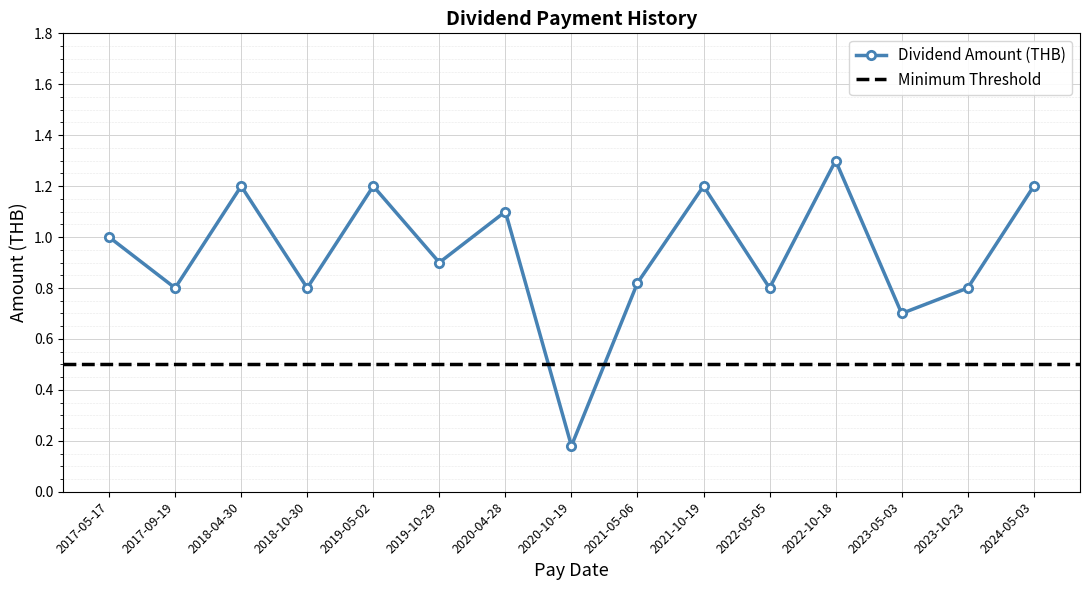

What position from the left is 2019-05-02?

5